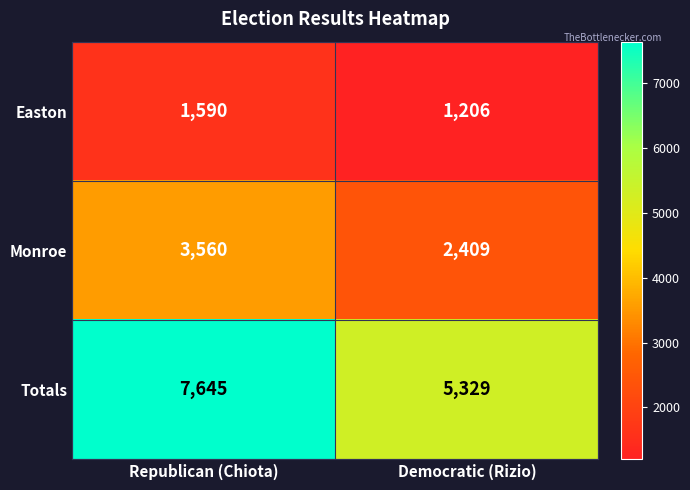

List the series in order of their peak value, lowest first.

Easton, Monroe, Totals